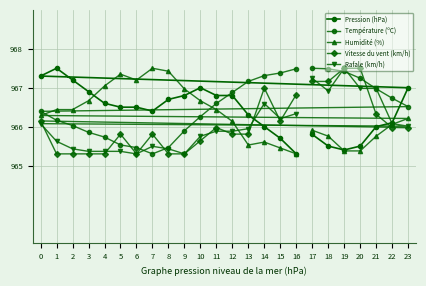

Does the chart display data point markers on the line(s)?

Yes